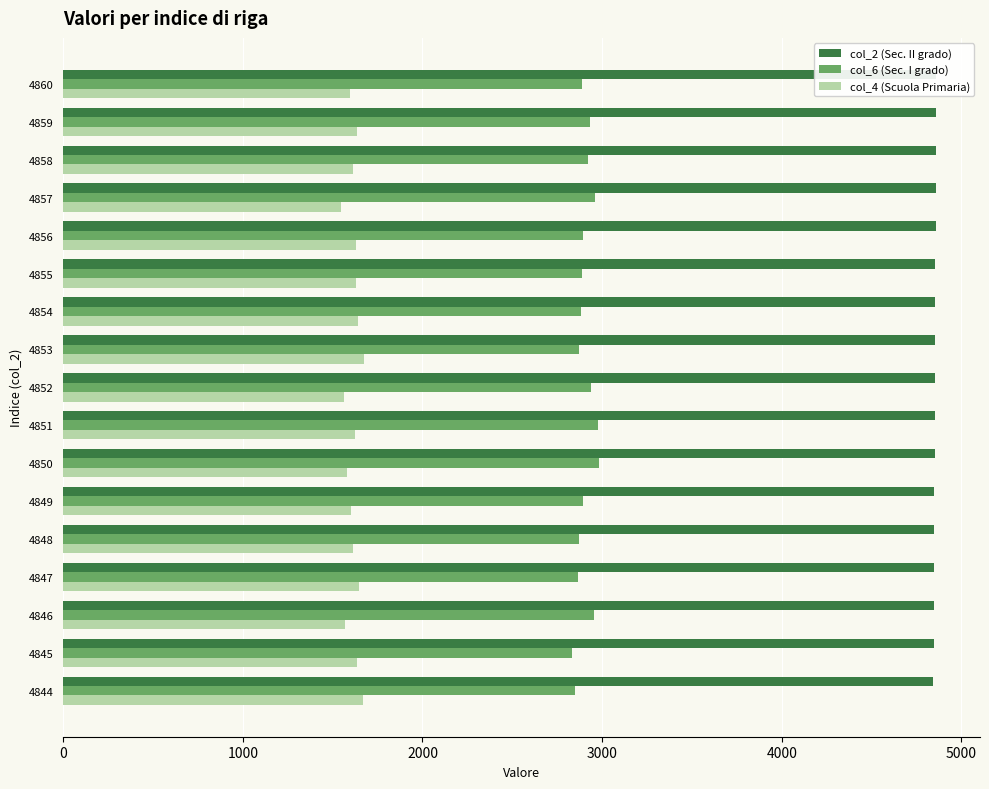

Which series has the largest range (max minus min)?

col_6 (Sec. I grado)